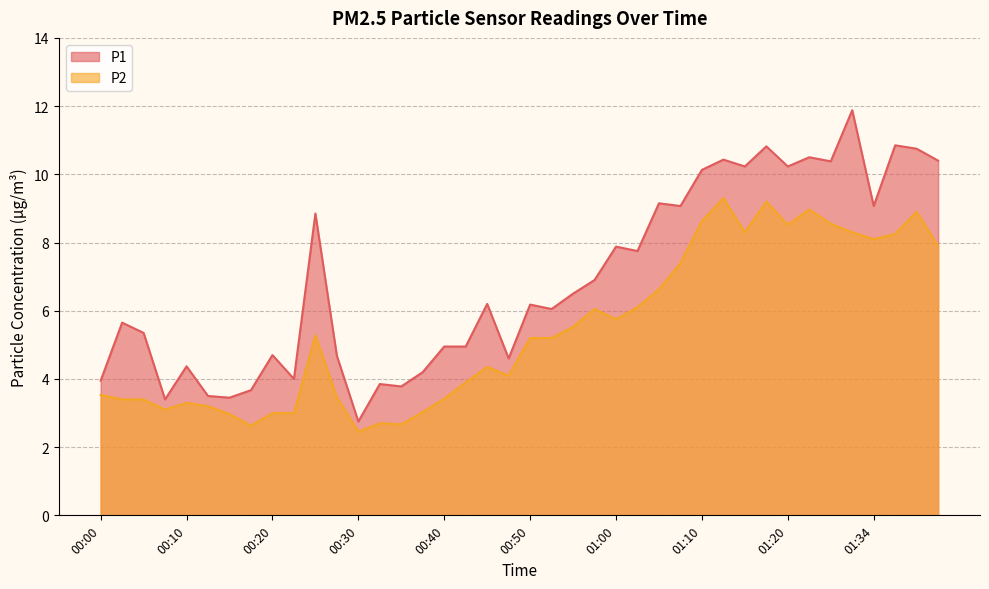

Where is P1 nearest to the value 7?

00:57